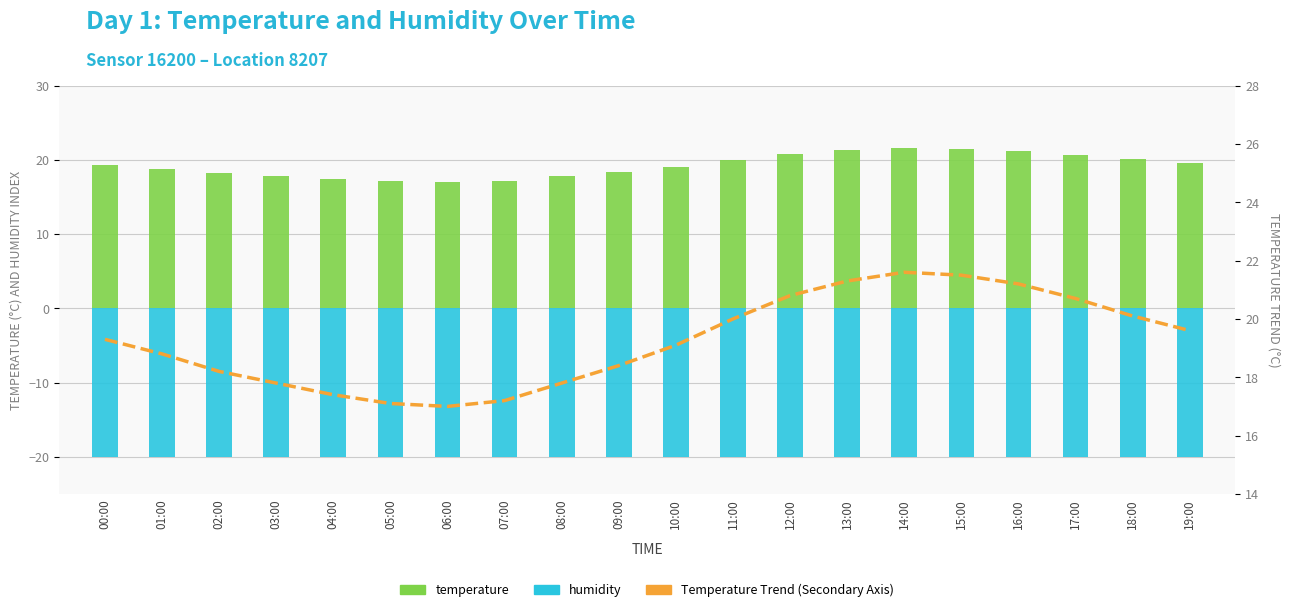

Which has a higher value, 17:00 or 14:00?

14:00